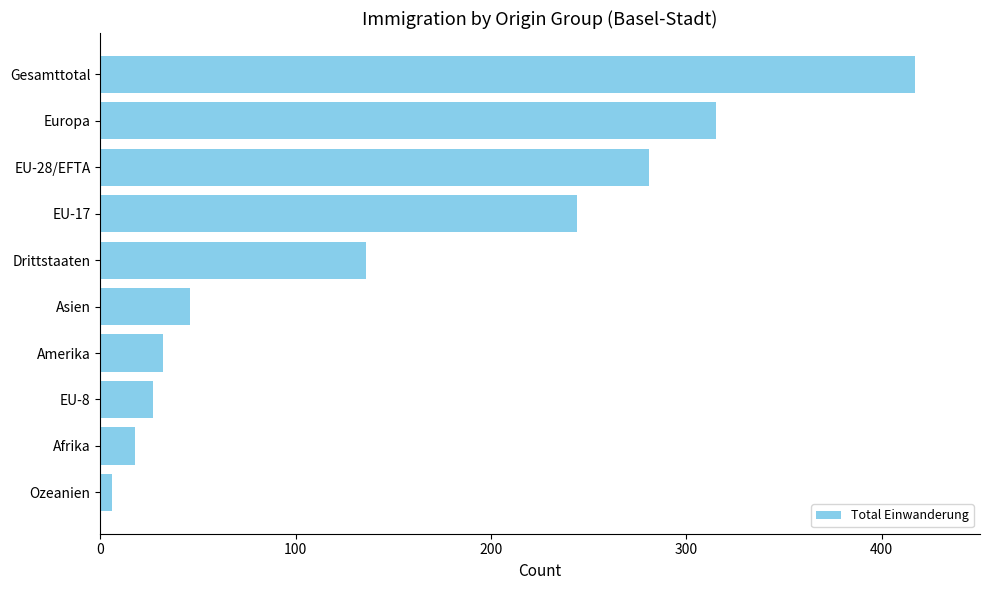

What is the ratio of the value at EU-28/EFTA to the value at Drittstaaten?

2.1